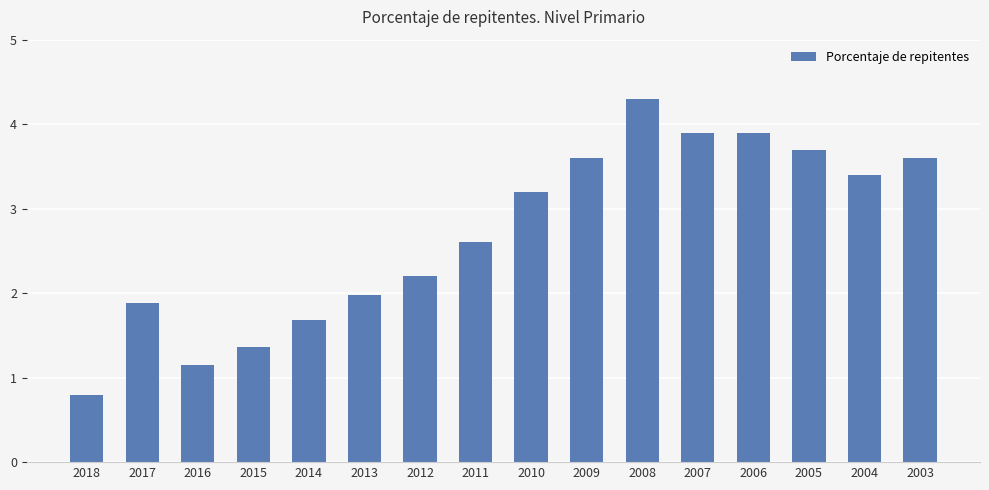

What is the difference between the values at 2017 and 2006?

2.0